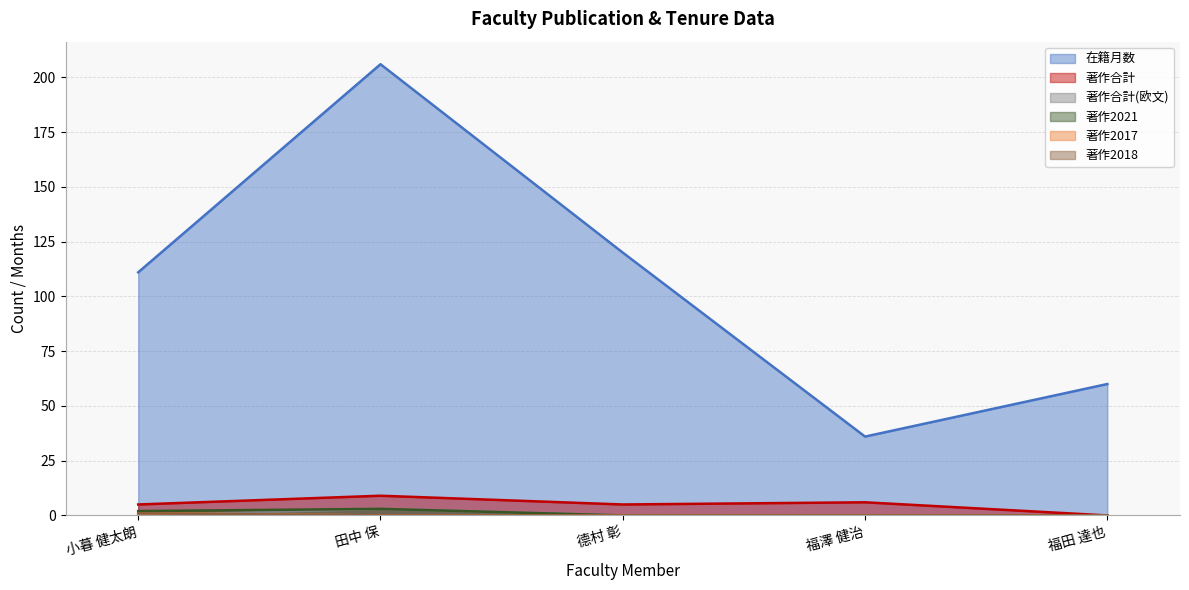

At which label is 在籍月数 closest to 121?

德村 彰